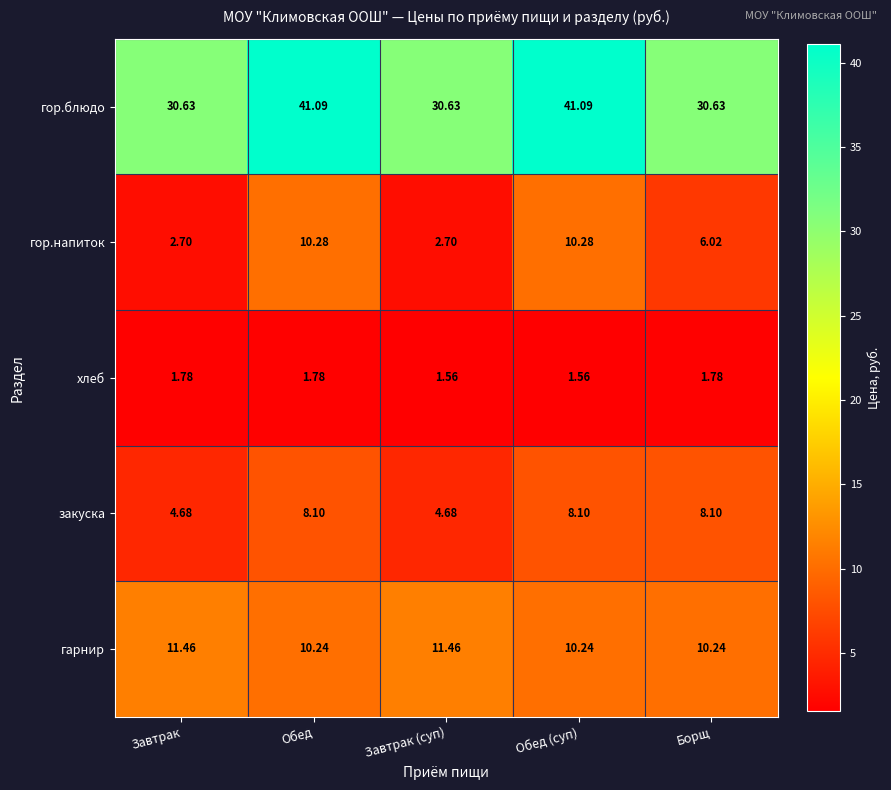

Which series has the largest range (max minus min)?

гор.блюдо